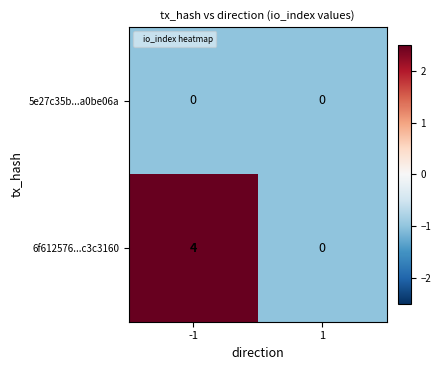

Which series has the largest total across all categories?

6f612576...c3c3160